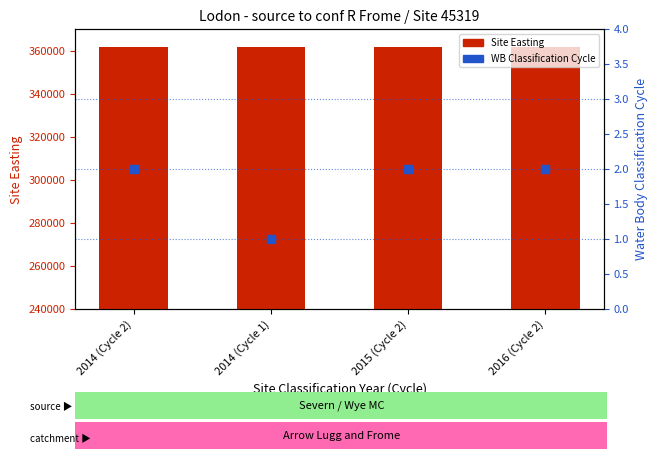

Which series has the largest total across all categories?

Site Easting